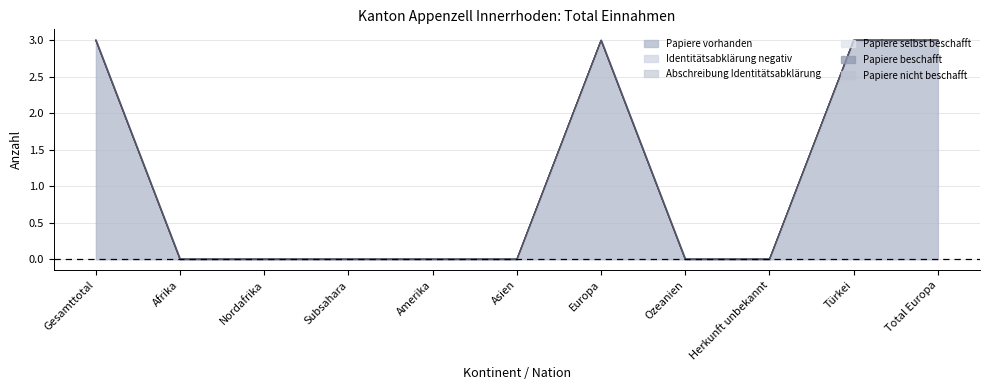

Which has a higher value, Türkei or Subsahara?

Türkei